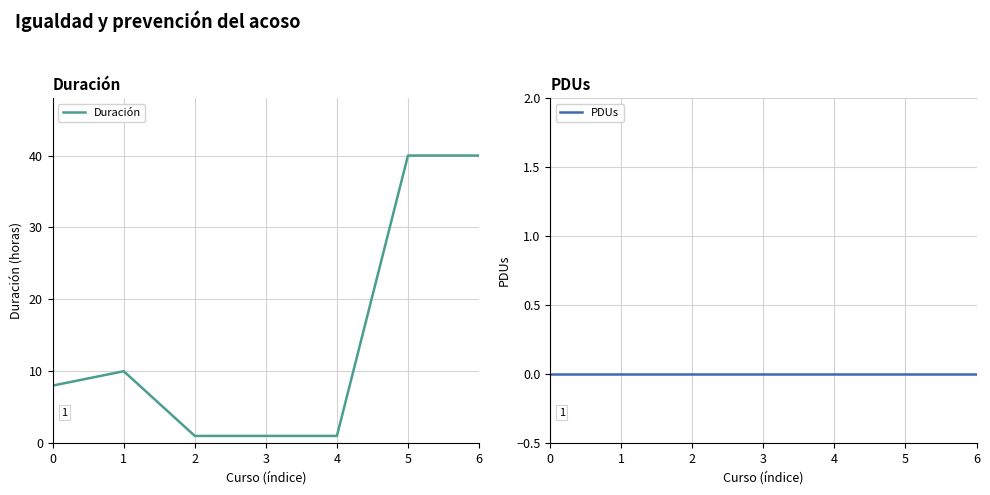

True or false: PDUs and Duración cross at least once.

False